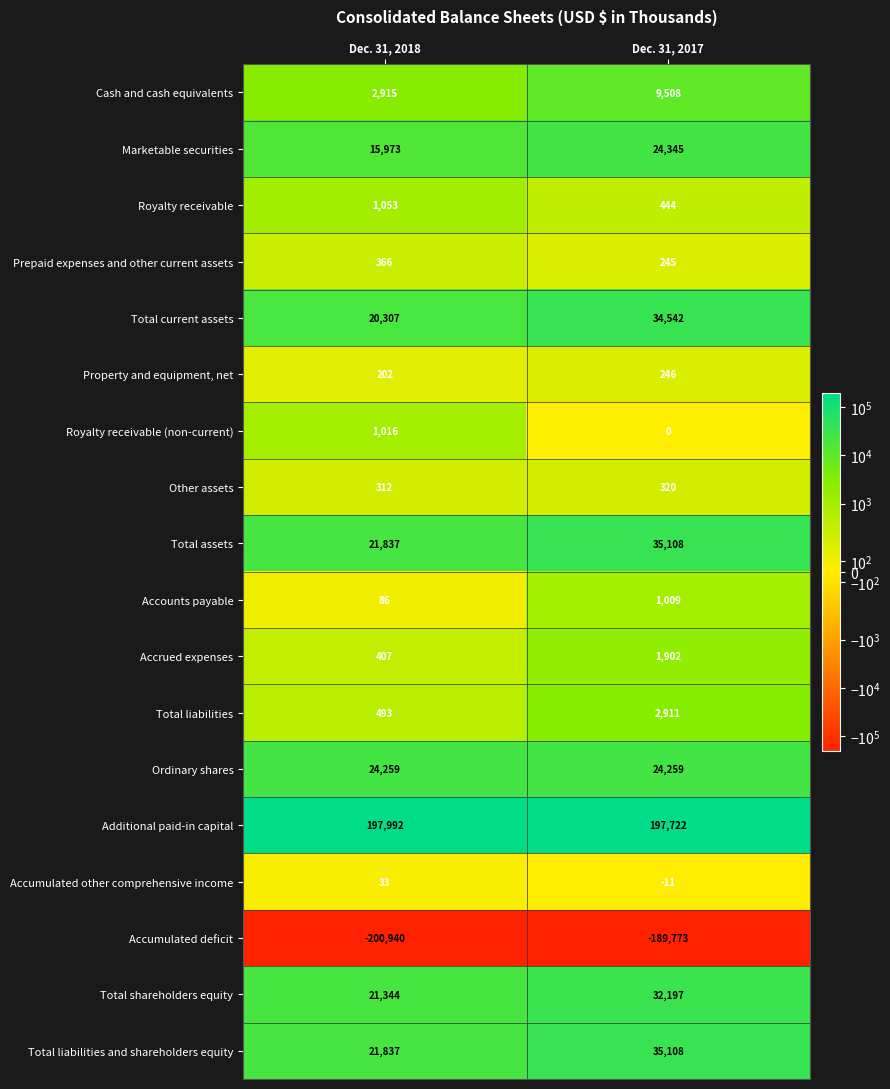

Which series has the largest total across all categories?

Additional paid-in capital